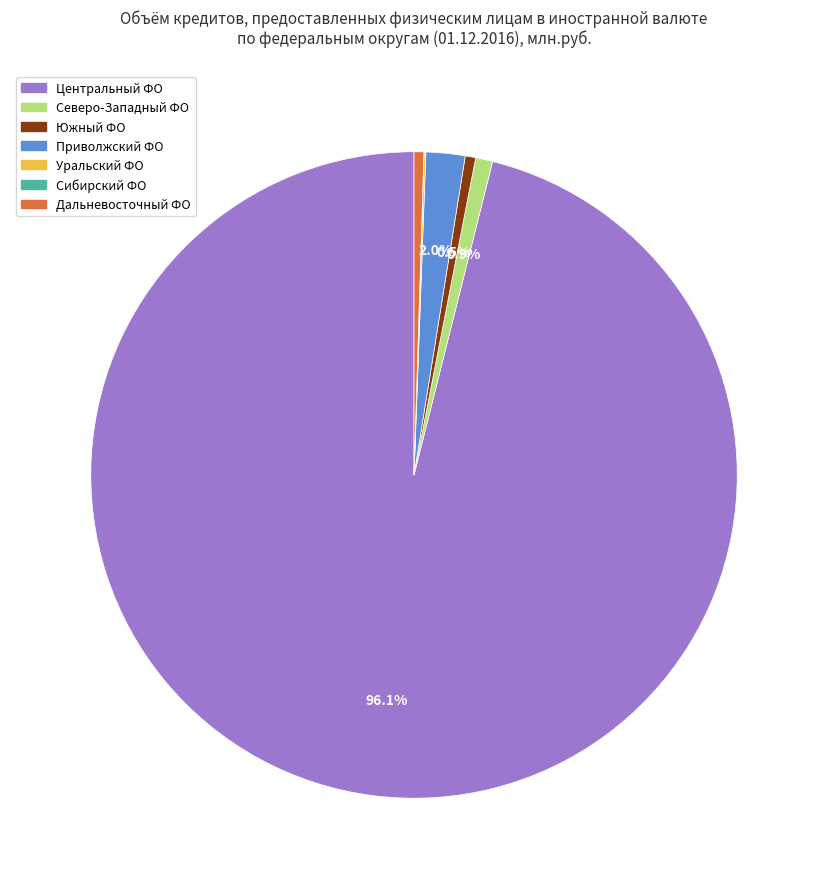

Does any single category account for the majority?

Yes